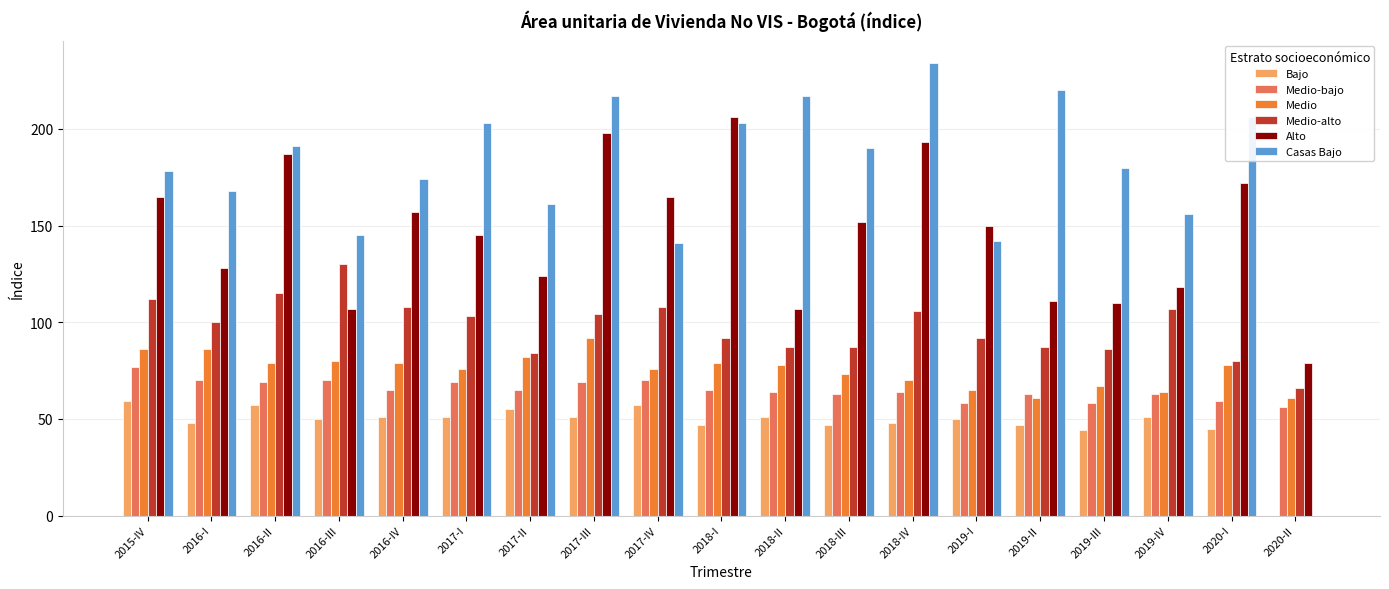

Which category has the highest value in the Medio-bajo series?

2015-IV